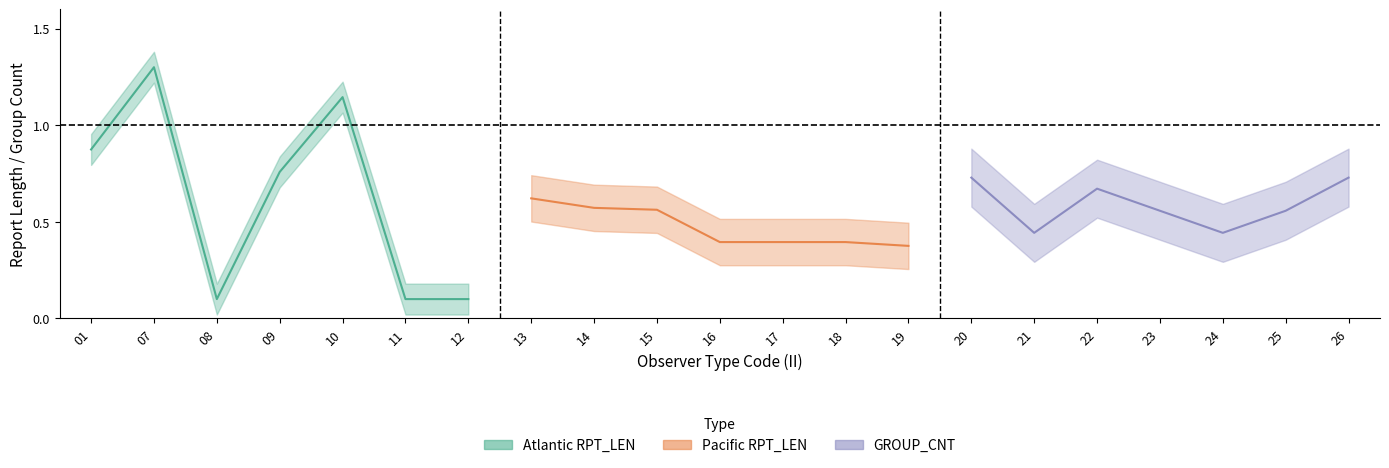

The GROUP_CNT series shows 1.2 at 20. True or false?

False